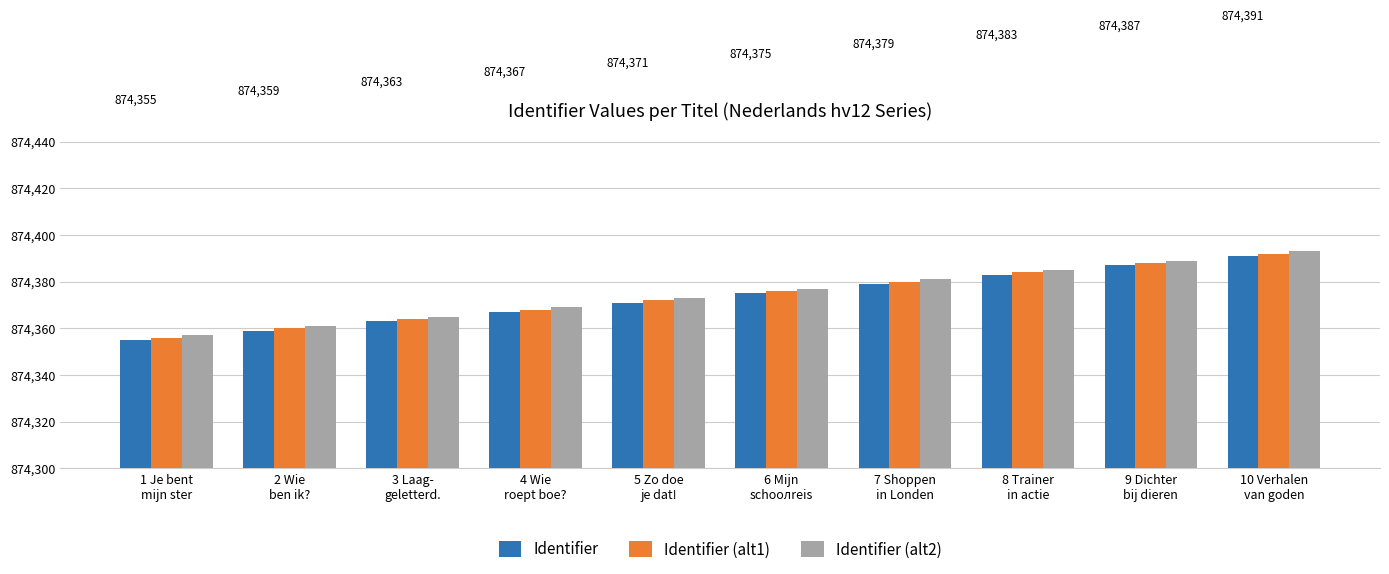

True or false: Identifier (alt2) has a value of 457931 at 5 Zo doe
je dat!.

False